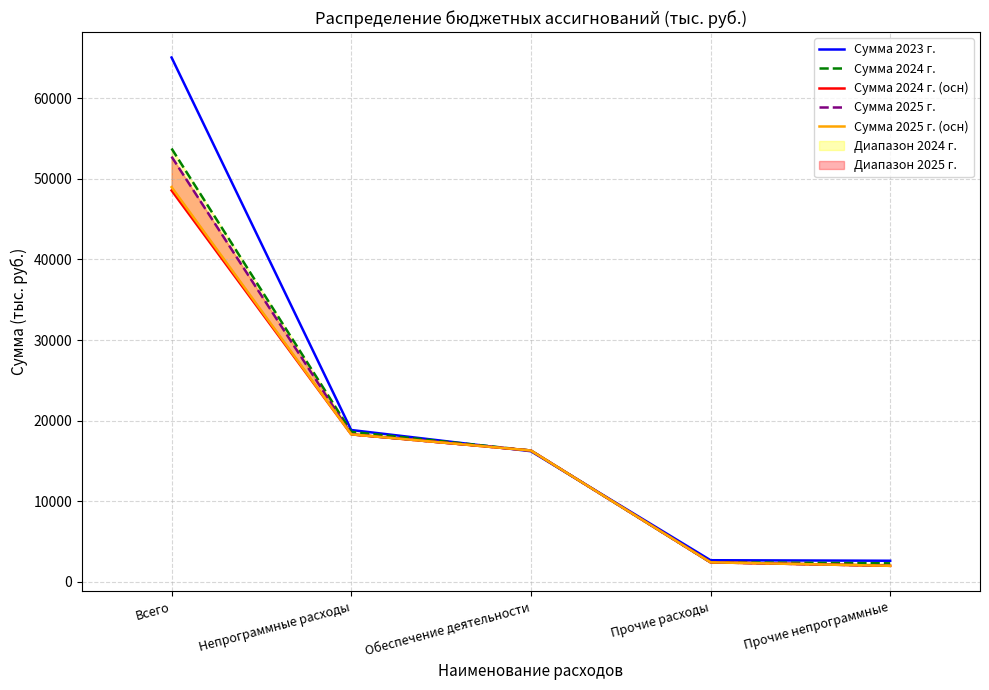

What is the spread (max minus min) of values at Обеспечение деятельности?

89.0